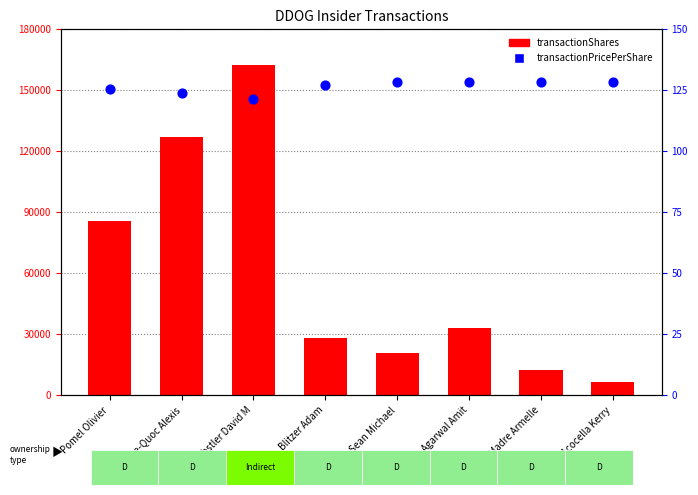

Which series has the largest Y range (max minus min)?

transactionShares